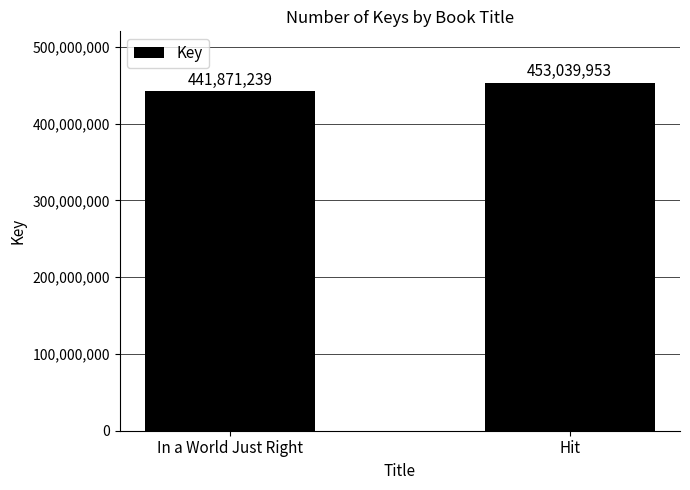

True or false: the data shows 441871239 at In a World Just Right.

True